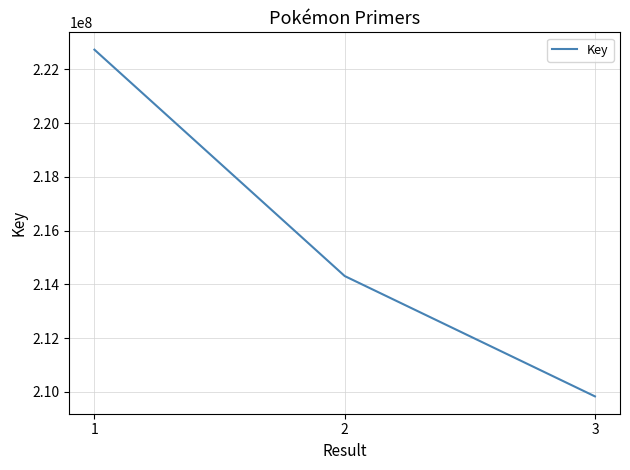

How many values are between 209834265 and 222727569?

3